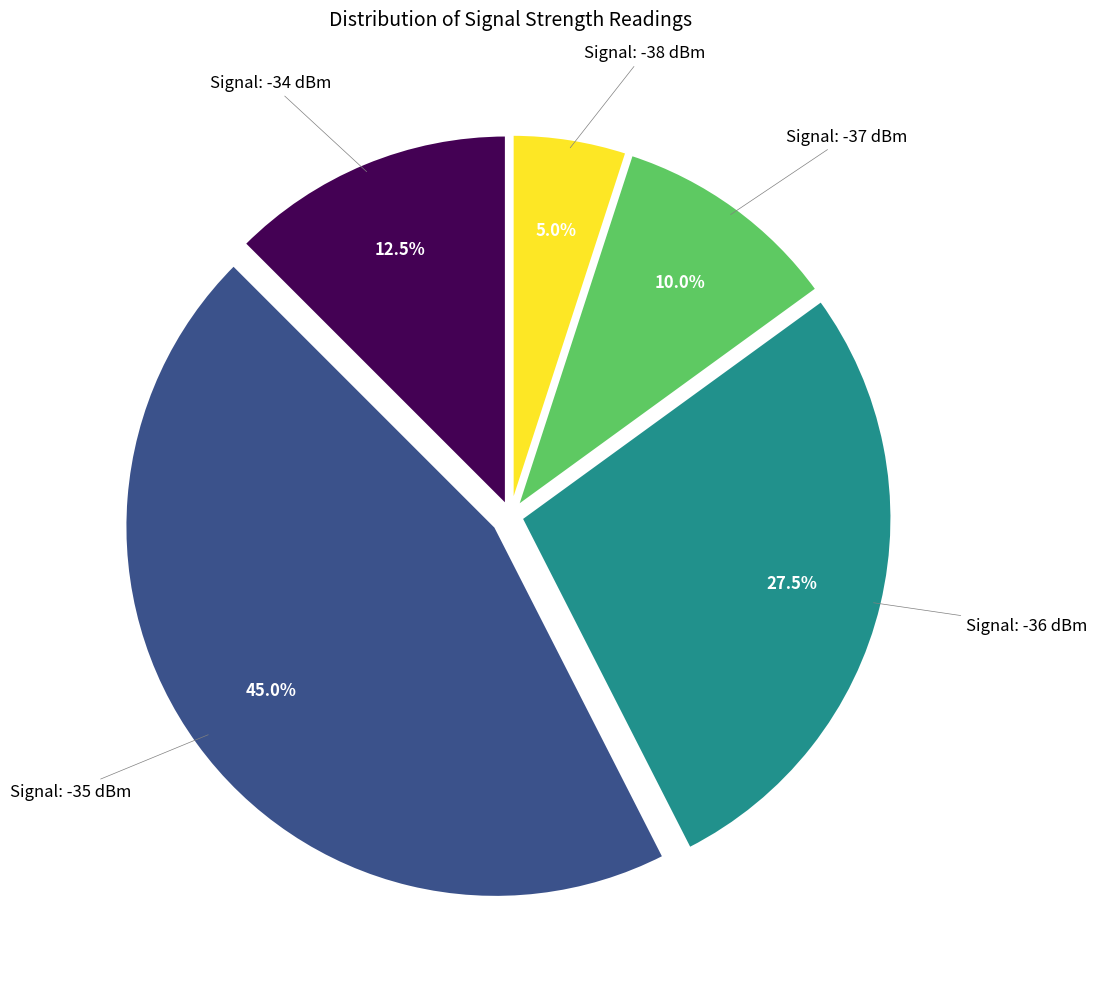

How many slices are in this pie chart?

5